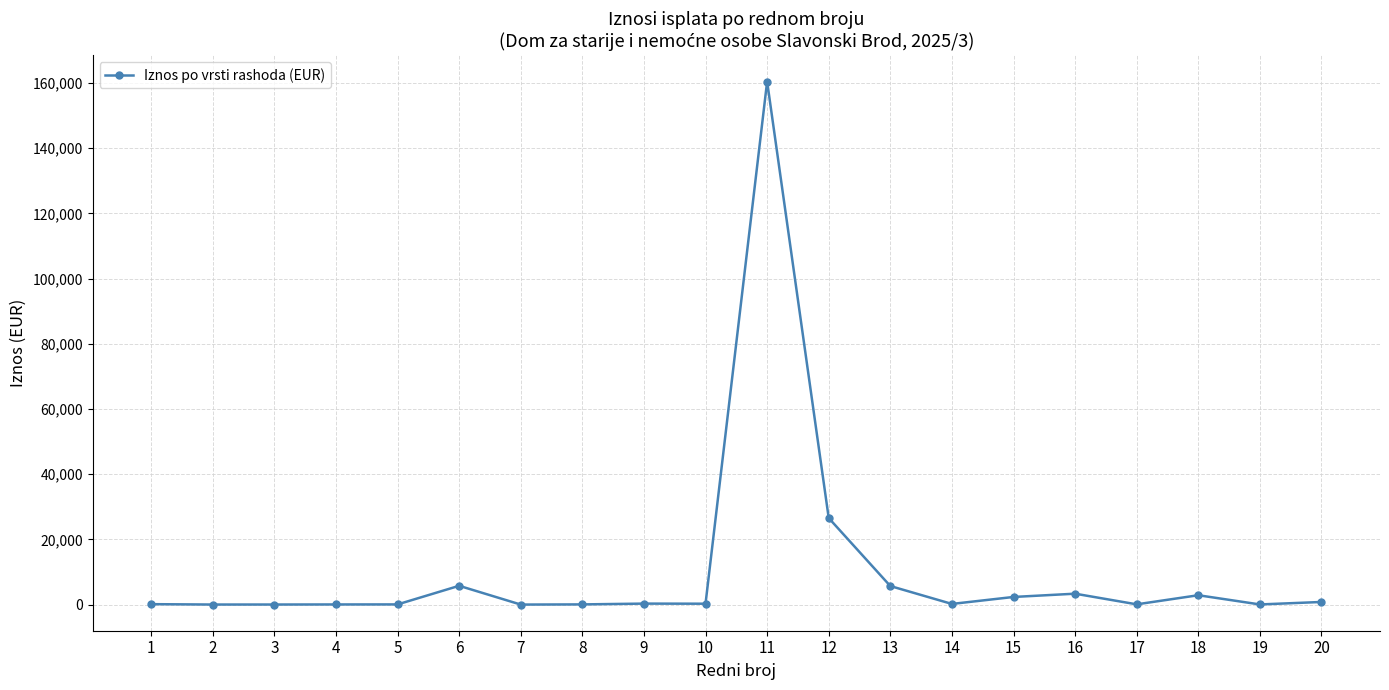

Where is the data nearest to the value 80217?

12